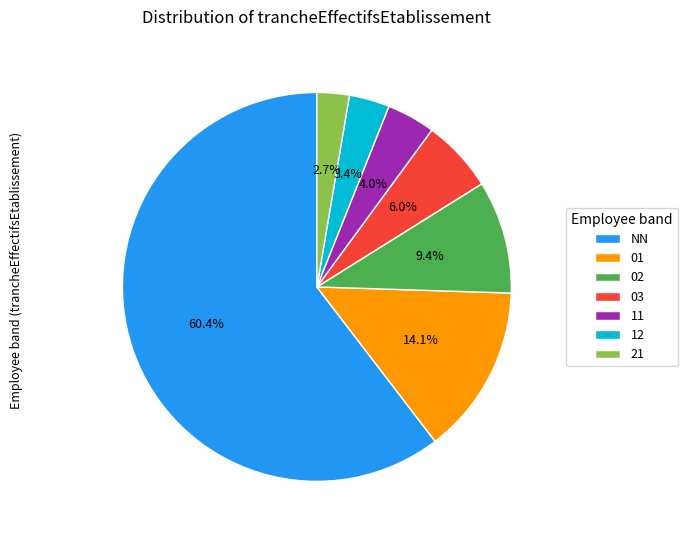

Is NN the majority of the pie?

Yes